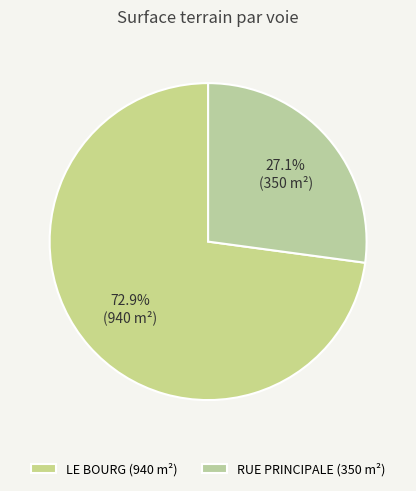

What percentage is NOT represented by RUE PRINCIPALE?

72.9%